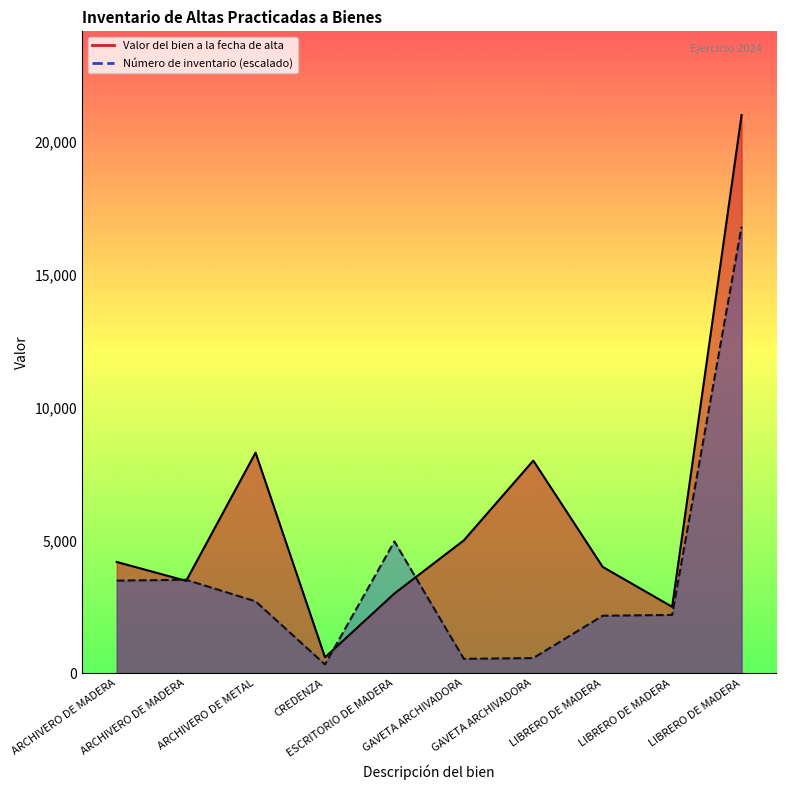

Is the value of Número de inventario at LIBRERO DE MADERA greater than the value of Valor del bien a la fecha de alta at LIBRERO DE MADERA?

No